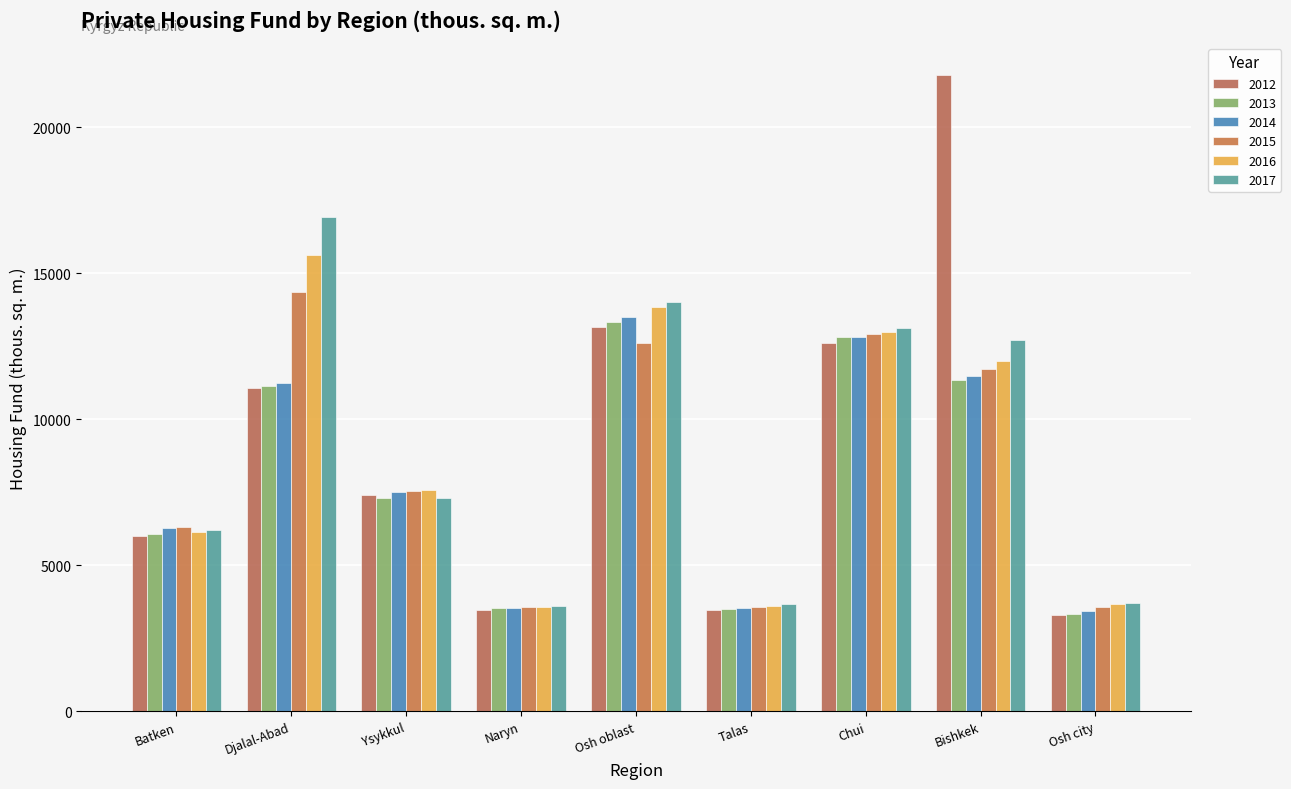

Reading right to left, list all the values displayed in this chart.

2012: 3295.0	21795.0	12627.0	3464.0	13167.0	3476.0	7402.0	11071.0	6018.0
2013: 3320.0	11336.0	12814.0	3496.0	13322.0	3530.0	7316.0	11150.0	6091.0
2014: 3437.0	11472.0	12827.5	3533.3	13494.8	3550.8	7523.9	11249.0	6270.6
2015: 3589.3	11721.9	12919.3	3575.7	12622.1	3567.5	7541.1	14353.6	6324.9
2016: 3665.1	12011.5	13007.7	3619.1	13850.6	3588.8	7596.3	15623.0	6153.4
2017: 3725.0	12706.0	13112.8	3663.1	14032.0	3605.0	7320.4	16920.7	6213.4